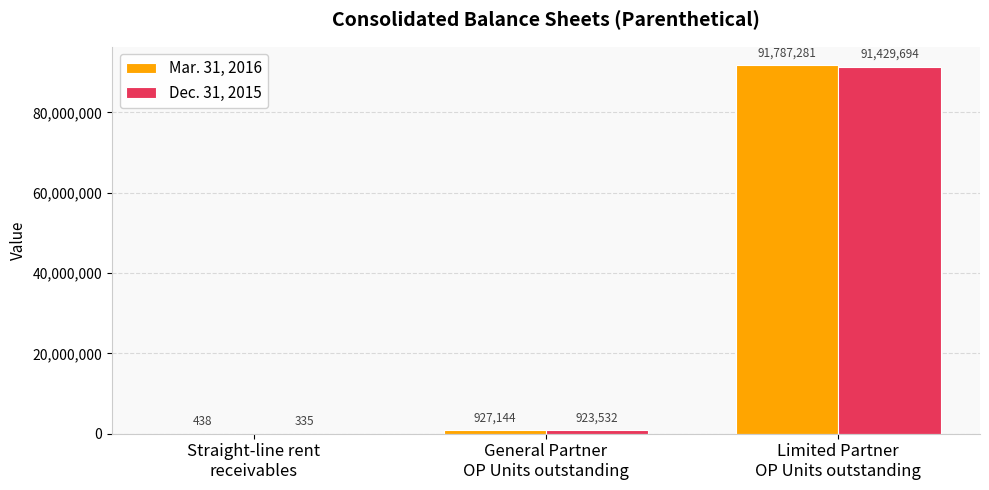

Read the Dec. 31, 2015 value at Straight-line rent
receivables.

335